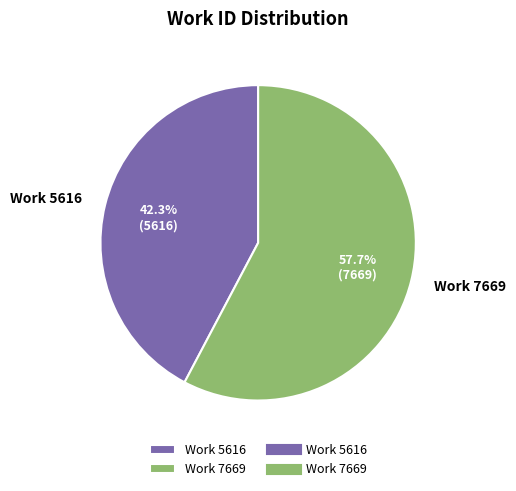

What is the smallest slice in the pie chart?

Work 5616